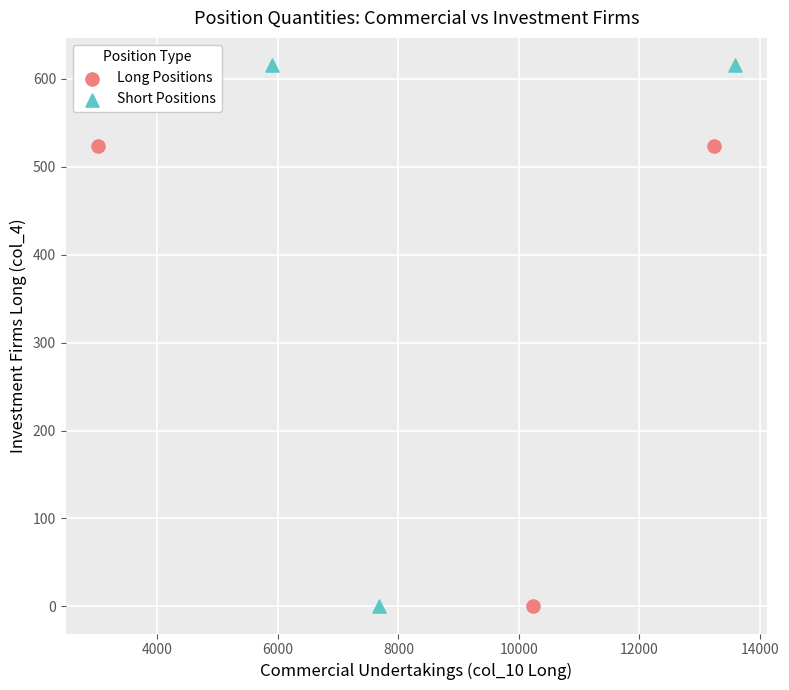

Which series has the largest Y range (max minus min)?

Short Positions